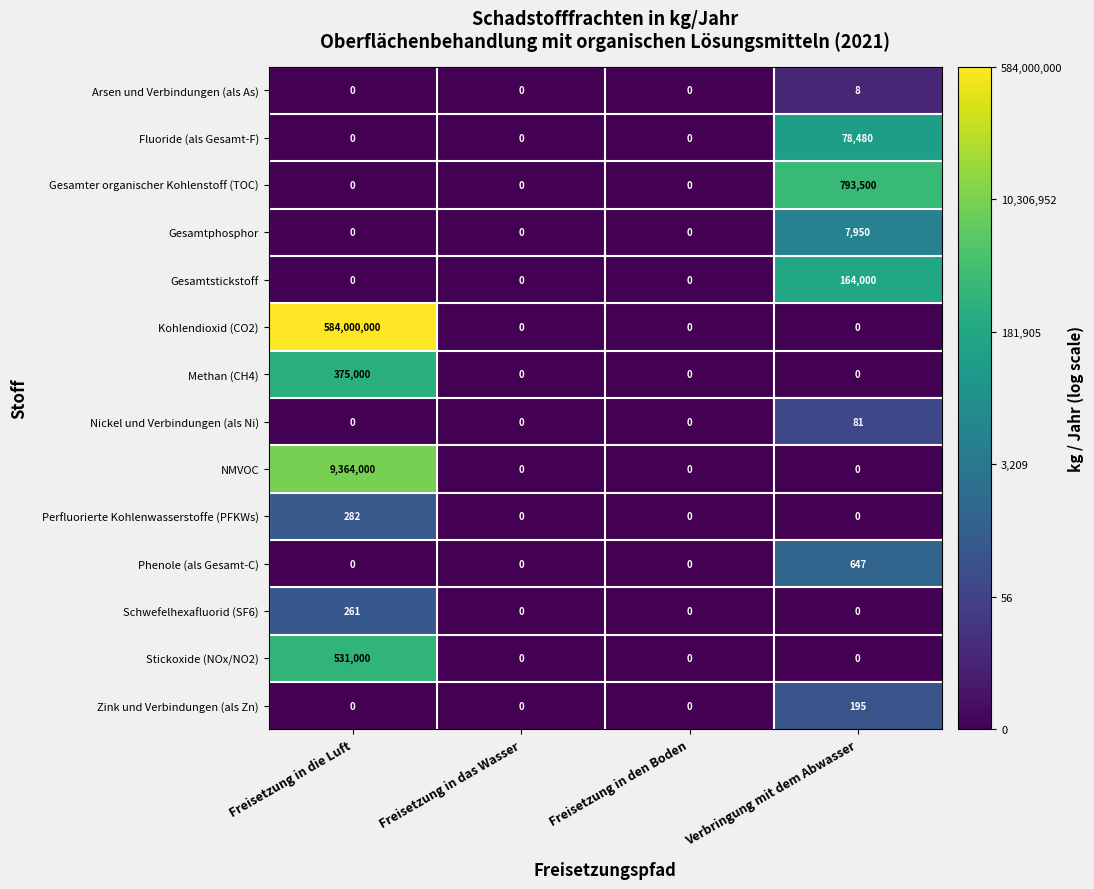

How many values in the Kohlendioxid (CO2) series exceed 0?

1